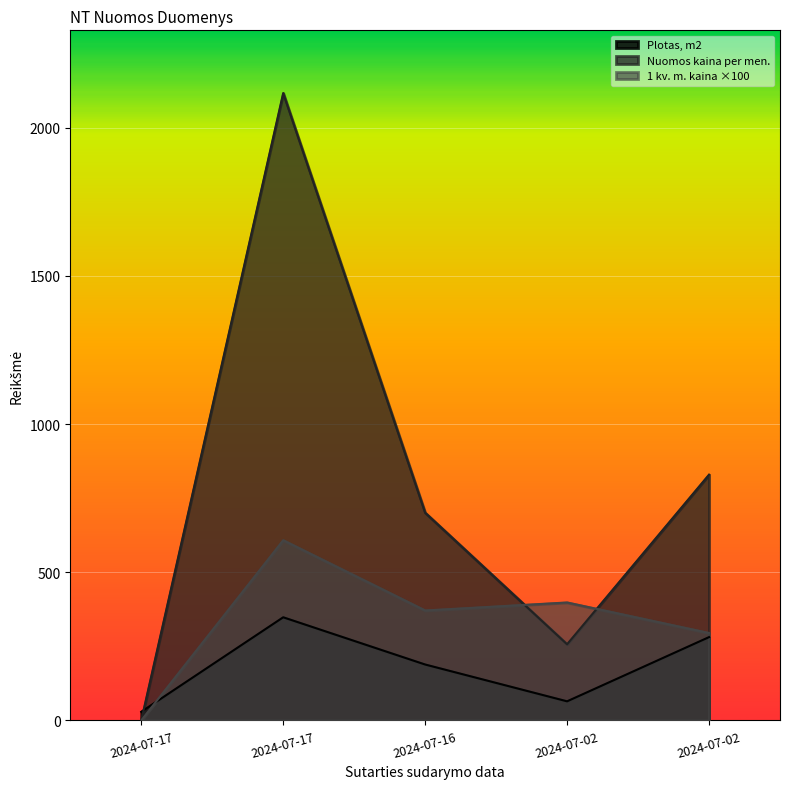

At how many categories does at least one series exceed 717?

2